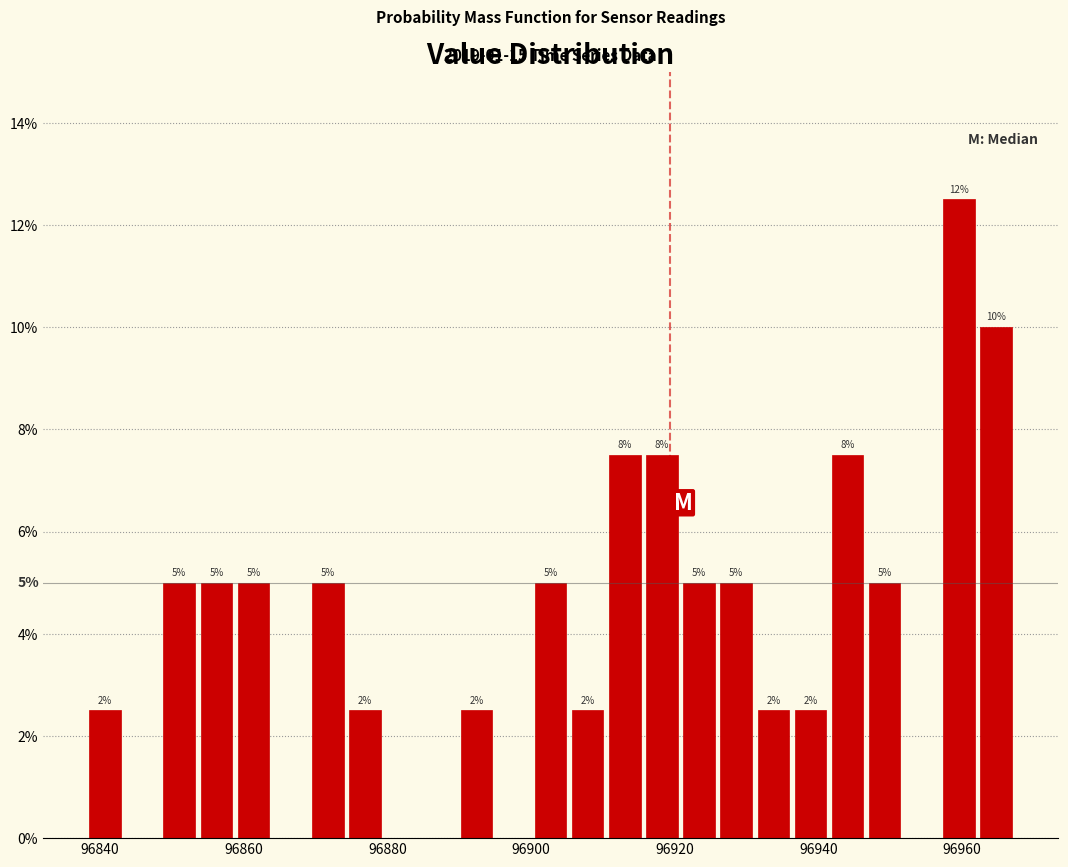

Read against the x-axis, roughly where is the centre of the tallest bar?

96960